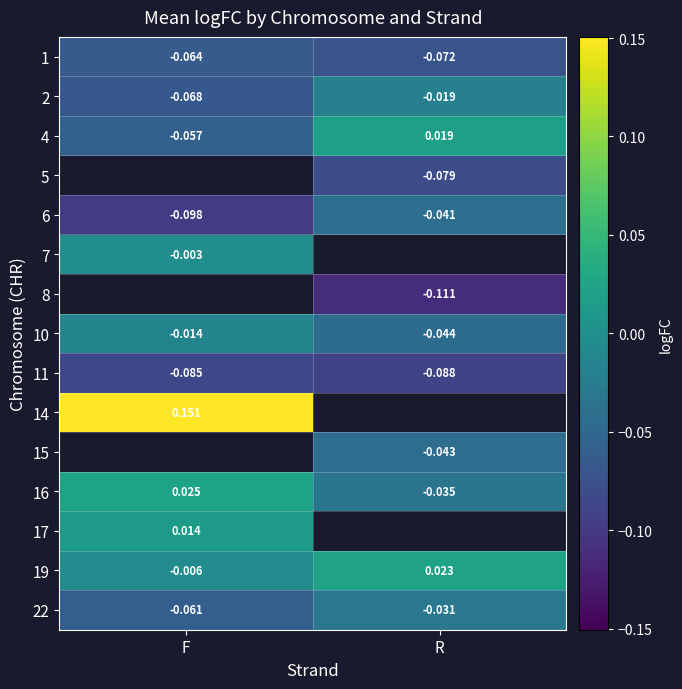

How many values in the 19 series are below 0?

1